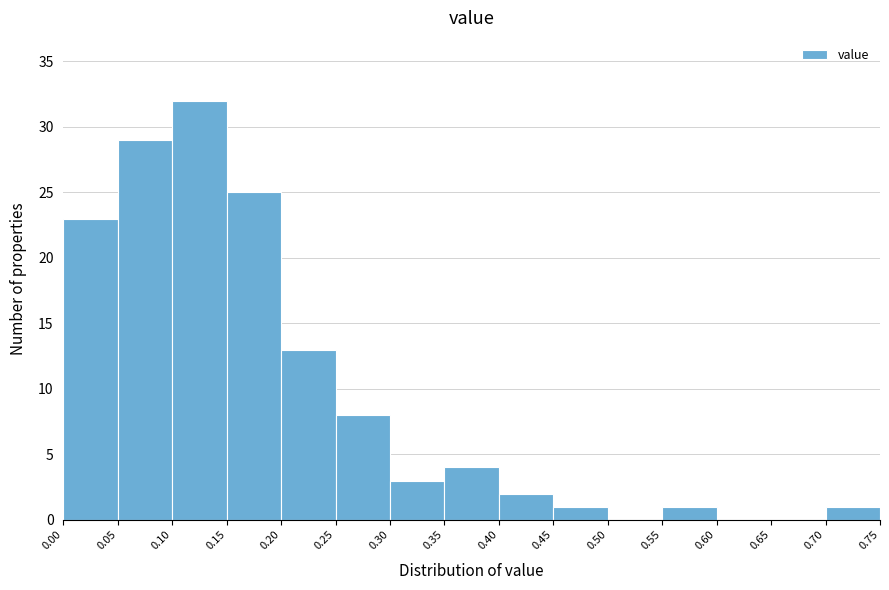

Over which range of the x-axis is the bar tallest?

0.10 to 0.15